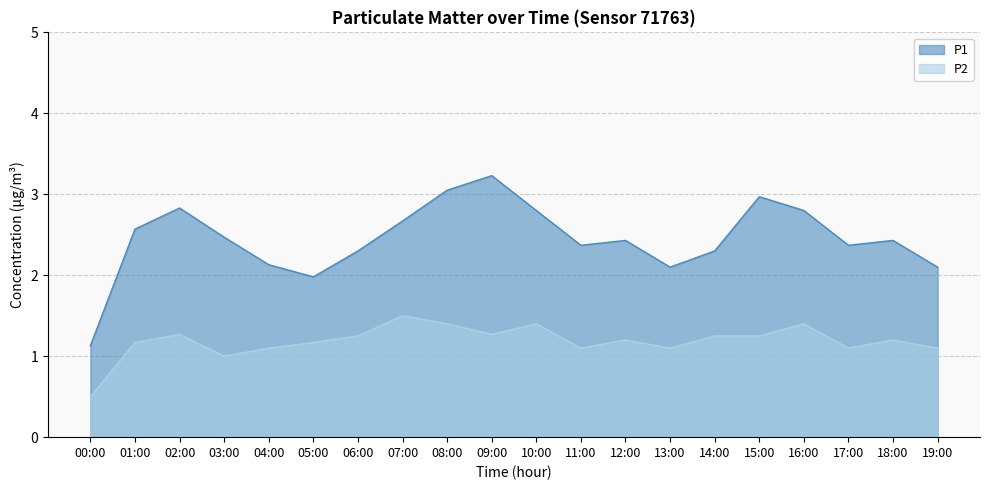

How many series are shown in this chart?

2